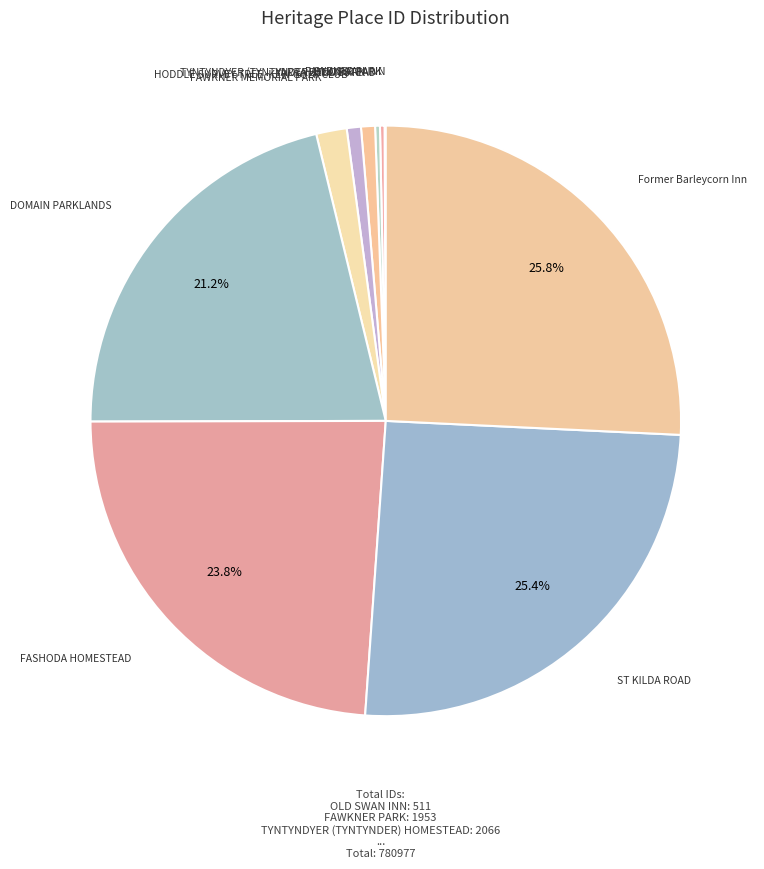

To the nearest percent, what is the average slice percentage?

10%